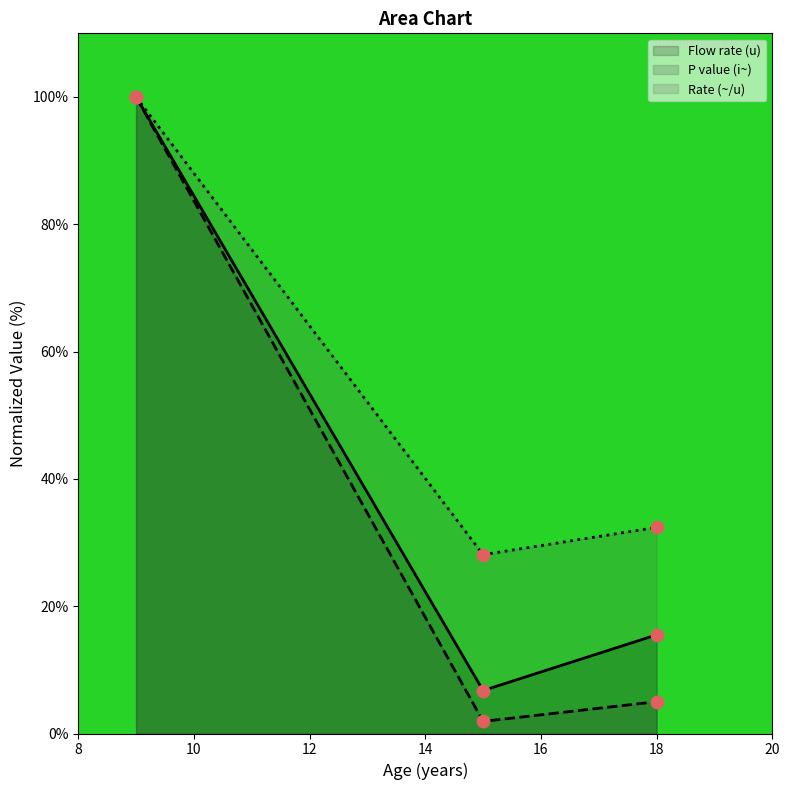

What is the total value across all series at 18?

52.9